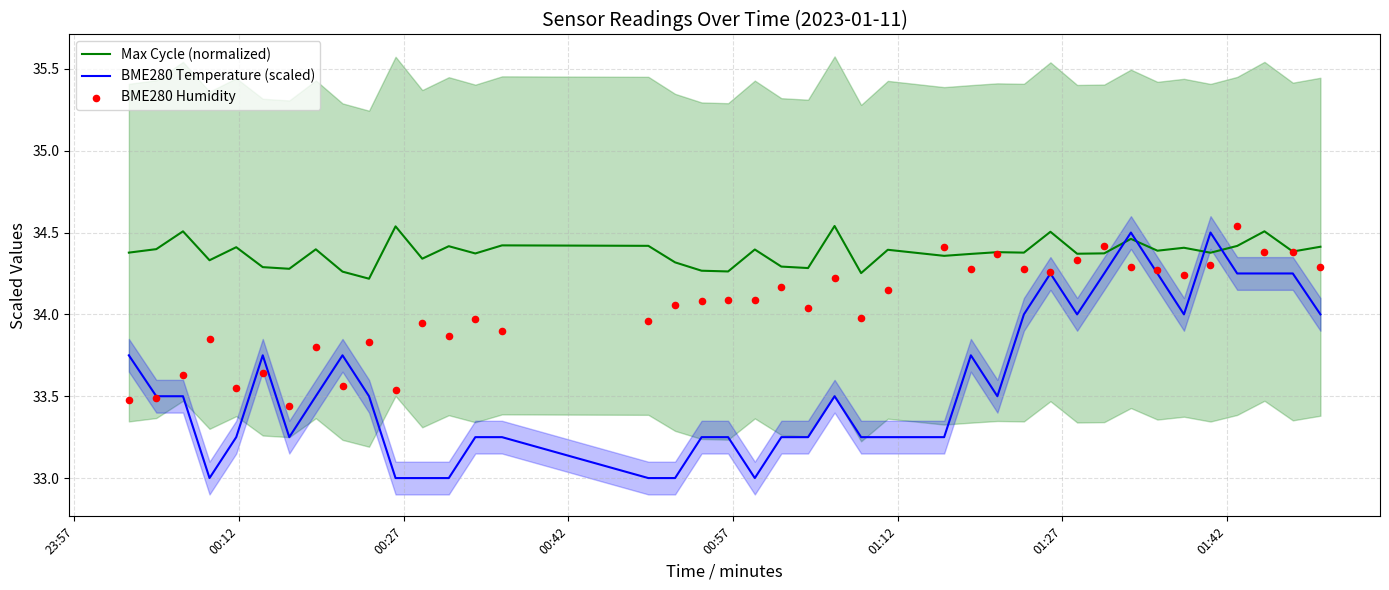

Which series reaches the minimum Y coordinate?

BME280 Temperature (scaled)